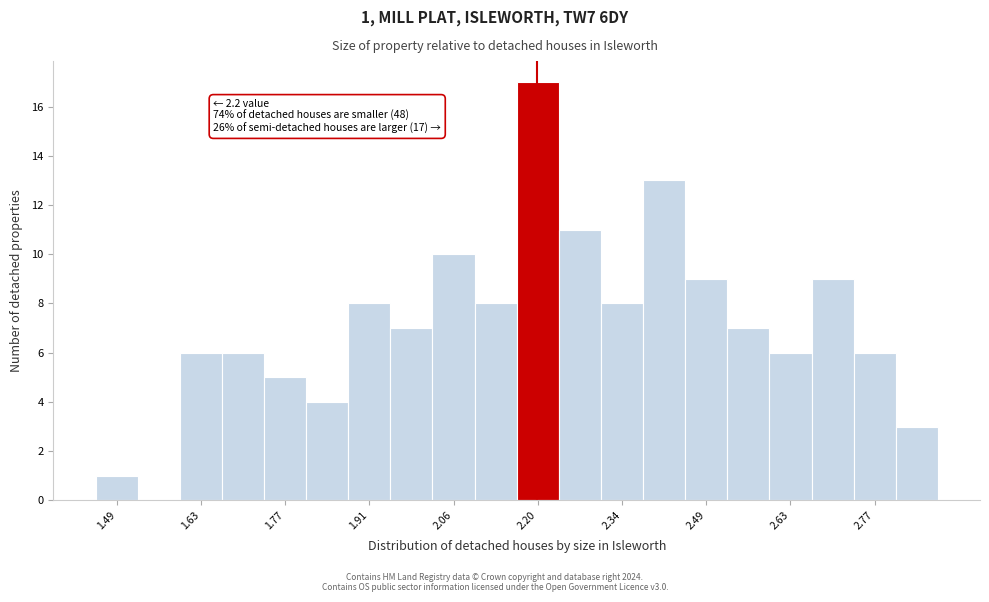

Around what value on the x-axis is the tallest bar? Give the approximate position of its centre, as read against the axis.

2.20